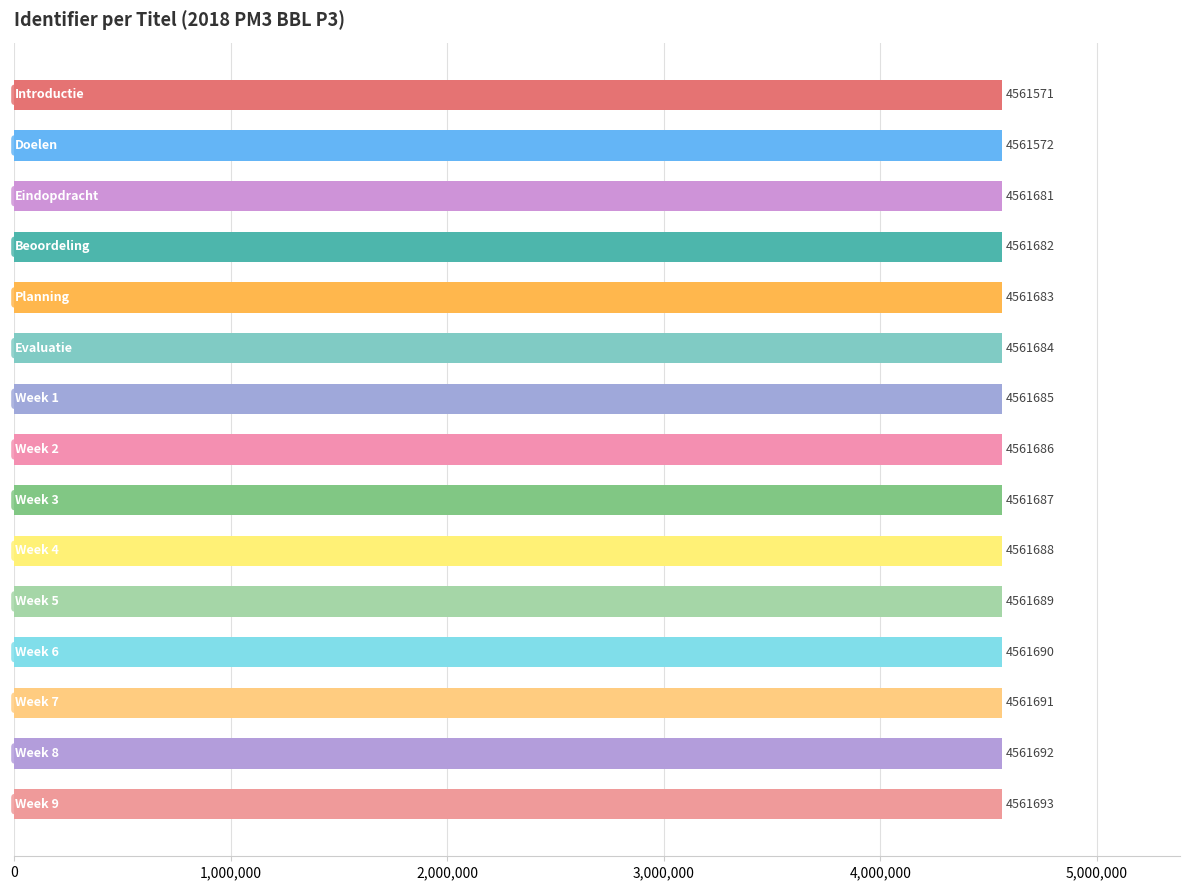

What is the difference between the second highest and second lowest values?

120